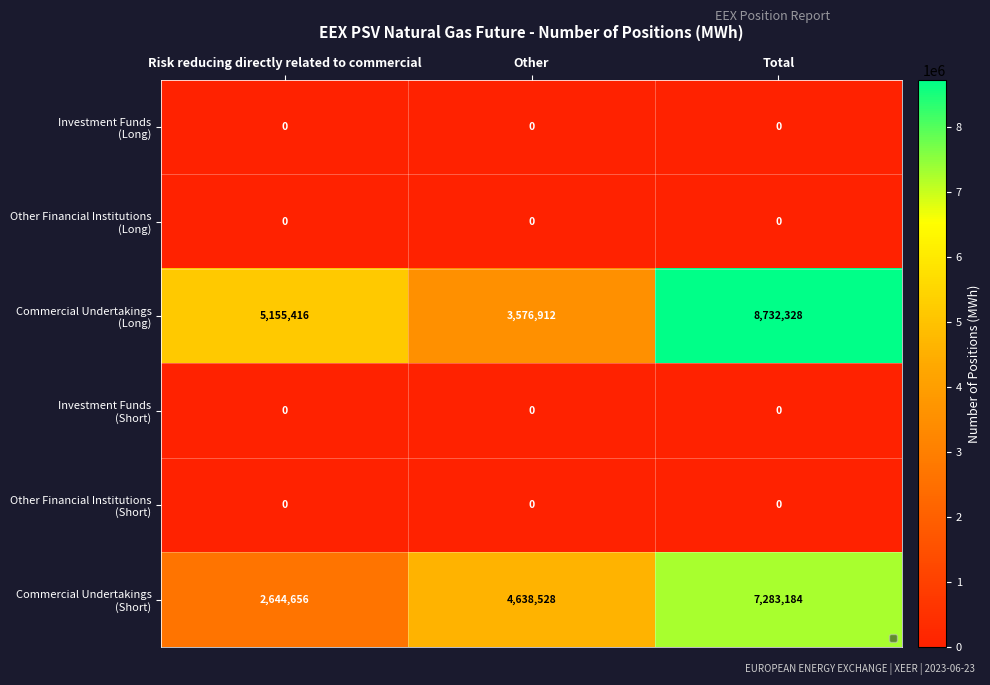

At how many categories does at least one series exceed 4852414?

2